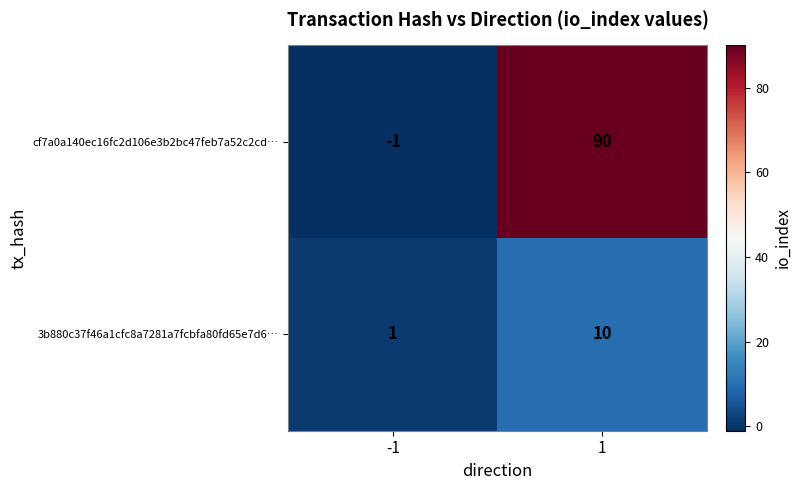

What is the difference between the 3b880c37f46a1cfc8a7281a7fcbfa80fd65e7d6… values at -1 and 1?

9